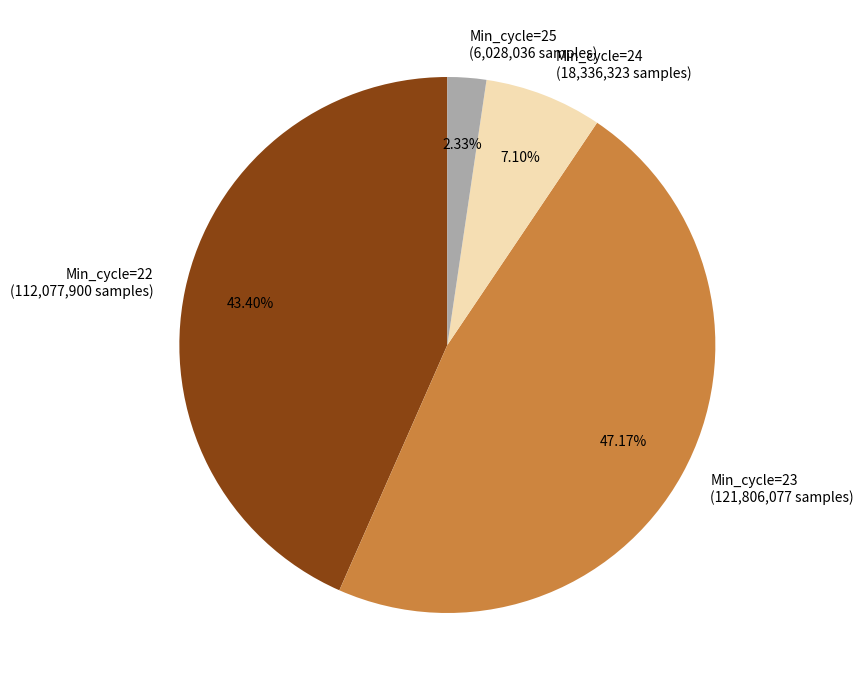

To the nearest percent, what portion does Min_cycle=24 represent?

7%